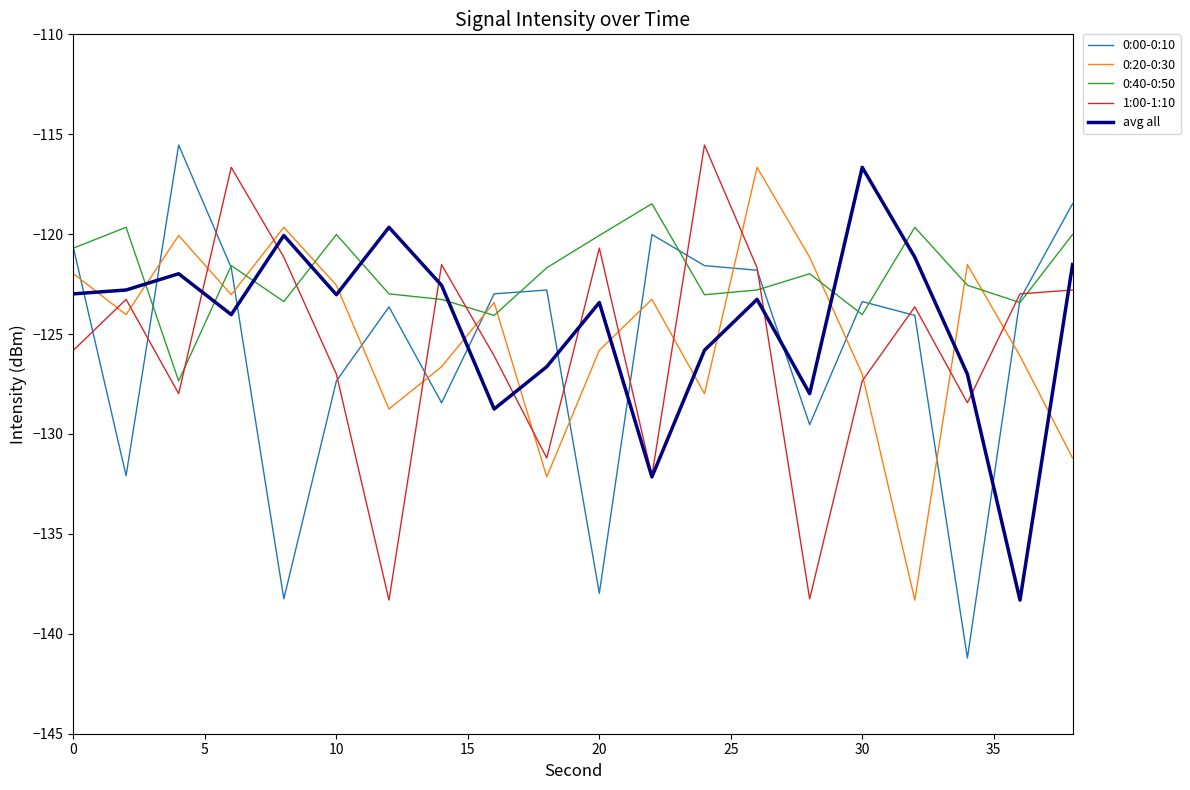

What is the maximum value shown in the chart?

-115.5